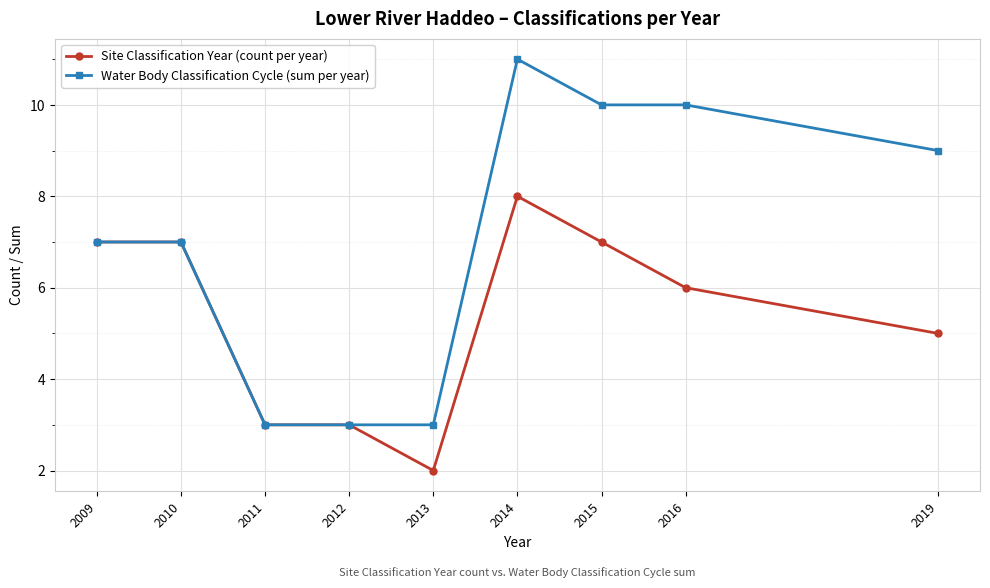

Which series has the largest range (max minus min)?

Water Body Classification Cycle (sum per year)